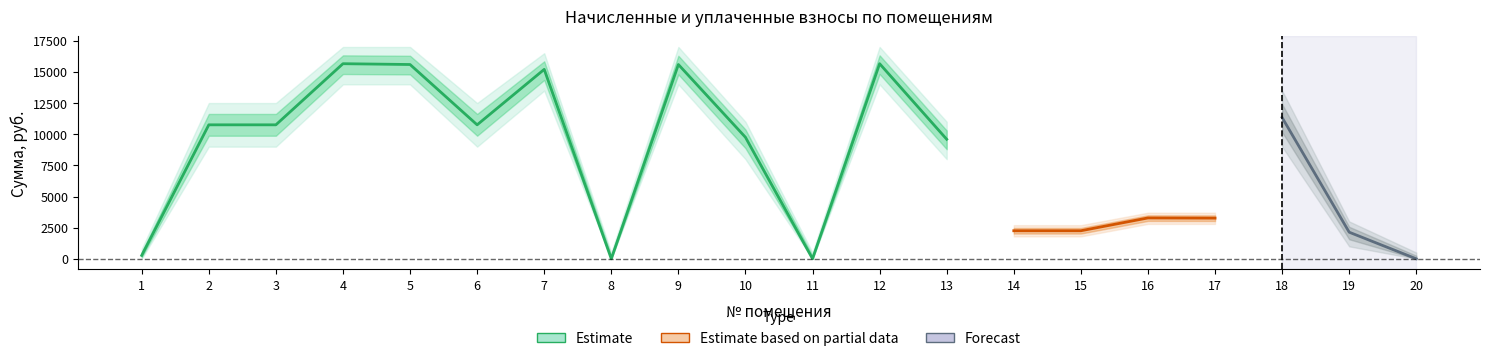

What is the value of the задолженность (взнос) point at the 10th from the left?

9752.2